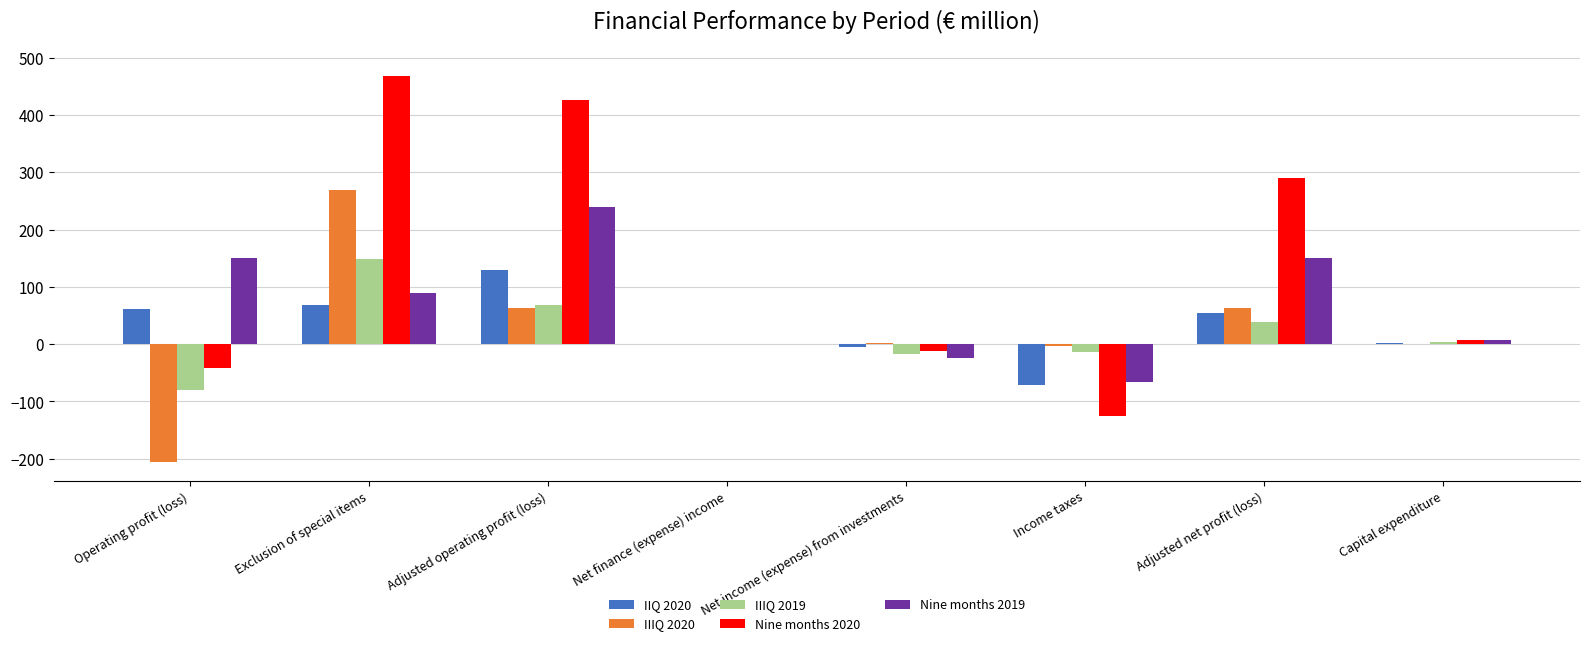

At which label does IIQ 2020 first exceed 55?

Operating profit (loss)